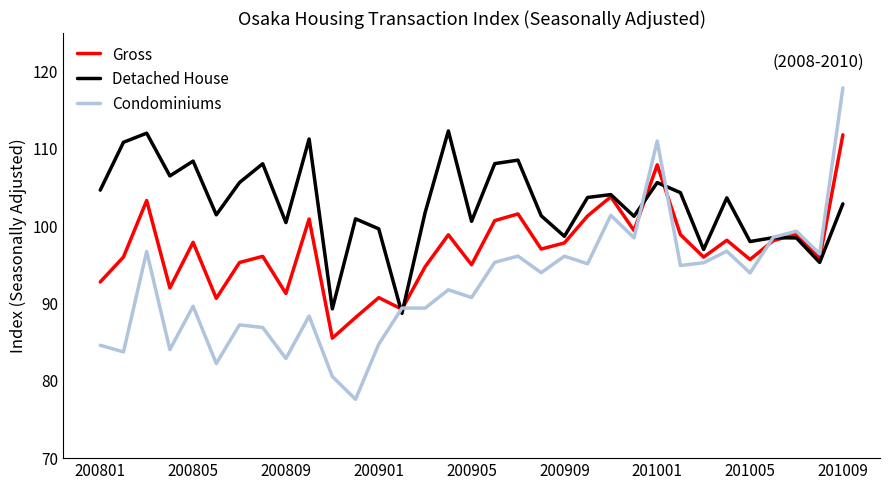

Rank the series by their average value, from highest to lowest.

Detached House, Gross, Condominiums